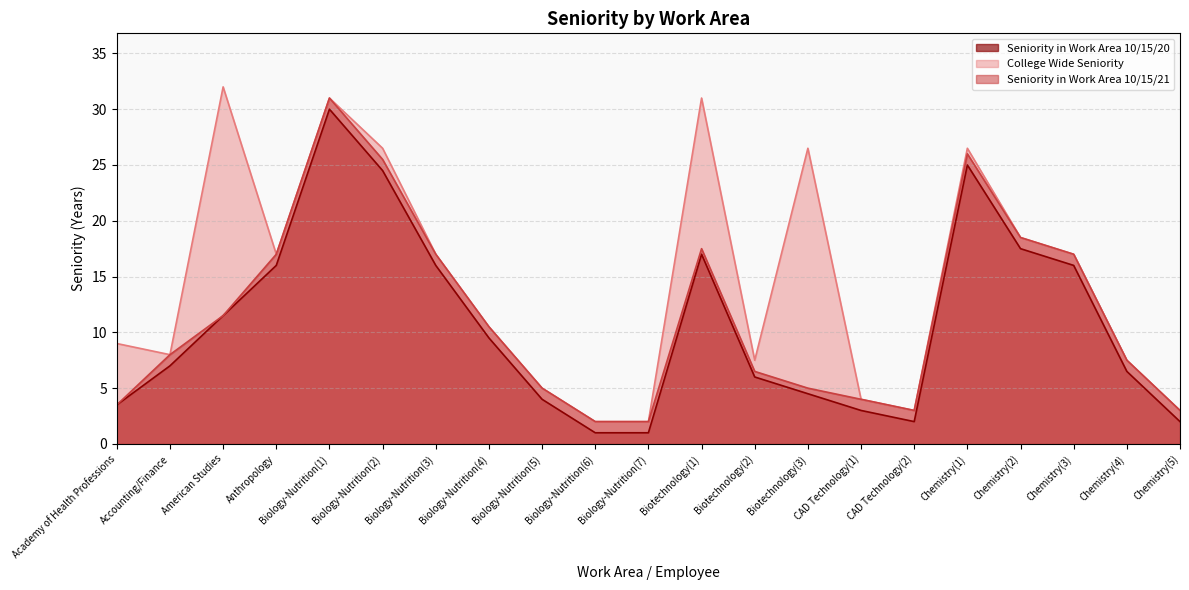

At which category is the sum across all series the highest?

Biology-Nutrition(1)